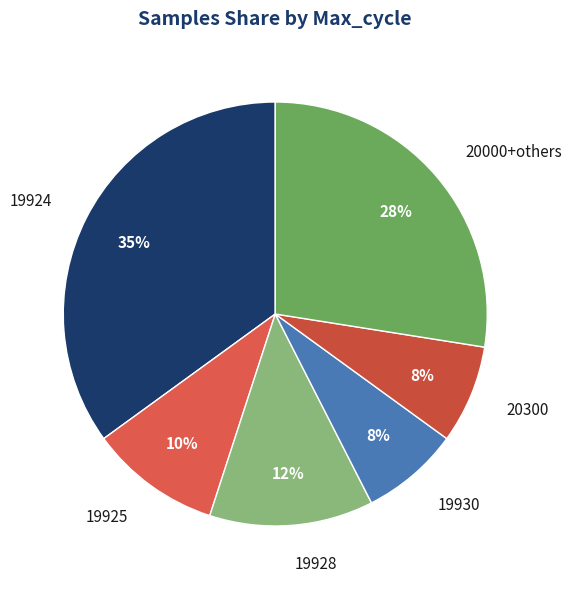

What percentage is the 19924 slice, to the nearest percent?

35%